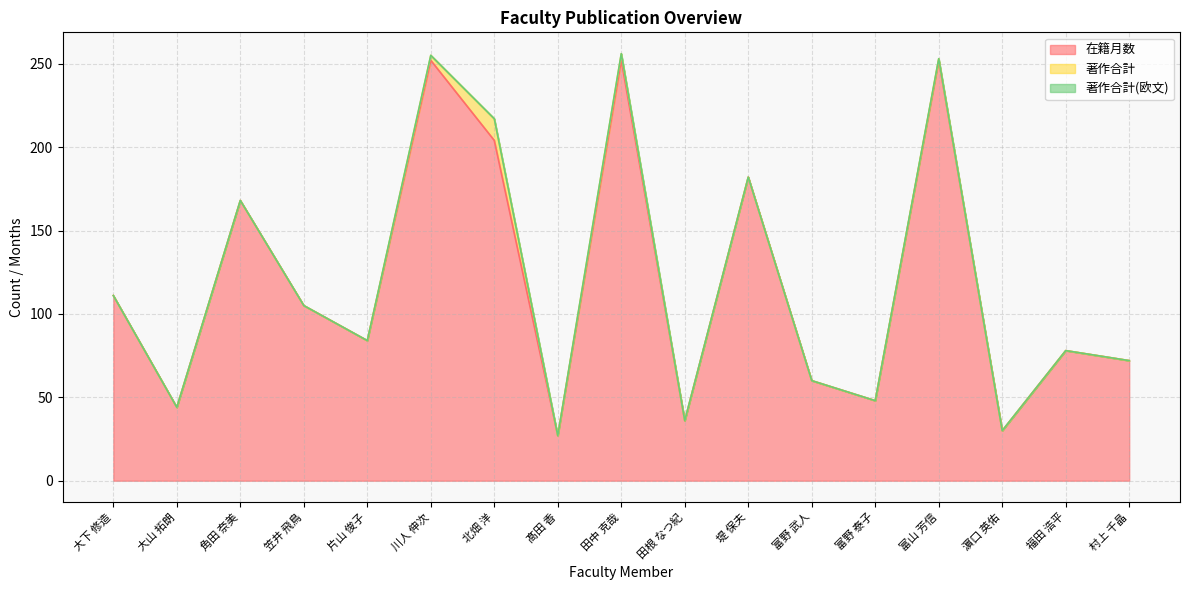

What is the lowest value of the 在籍月数 series?

27